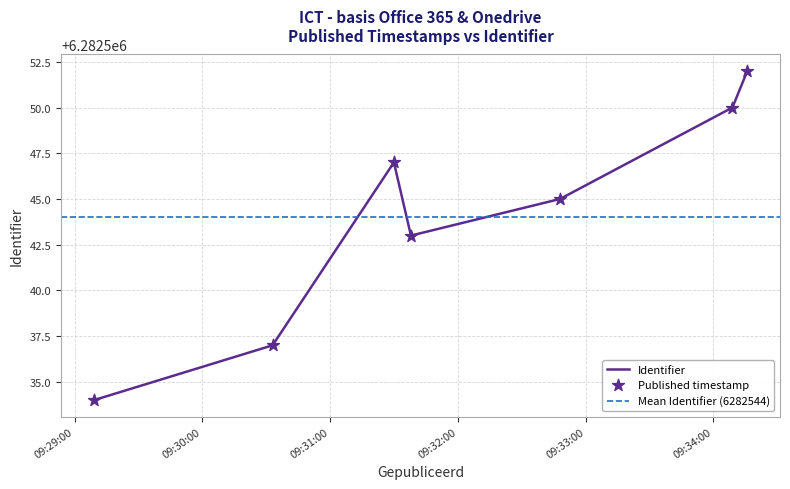

What is the change in value from 2020-09-15 09:29:09 to 2020-09-15 09:34:09?

+16